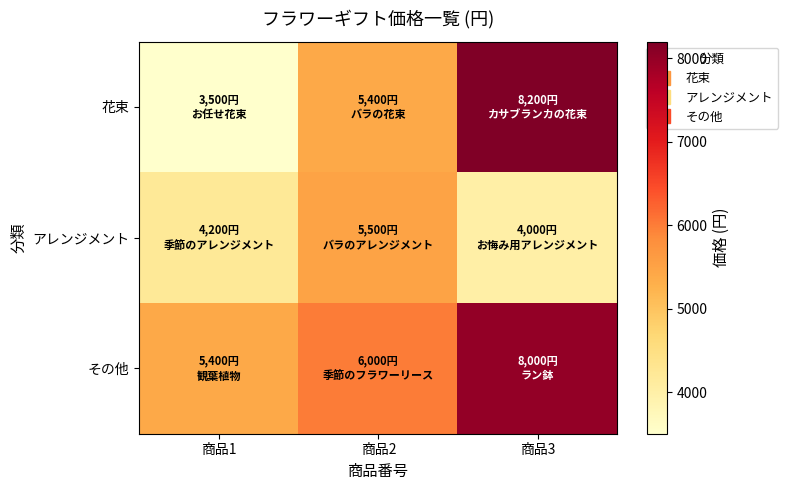

What is the minimum value shown in the chart?

3500